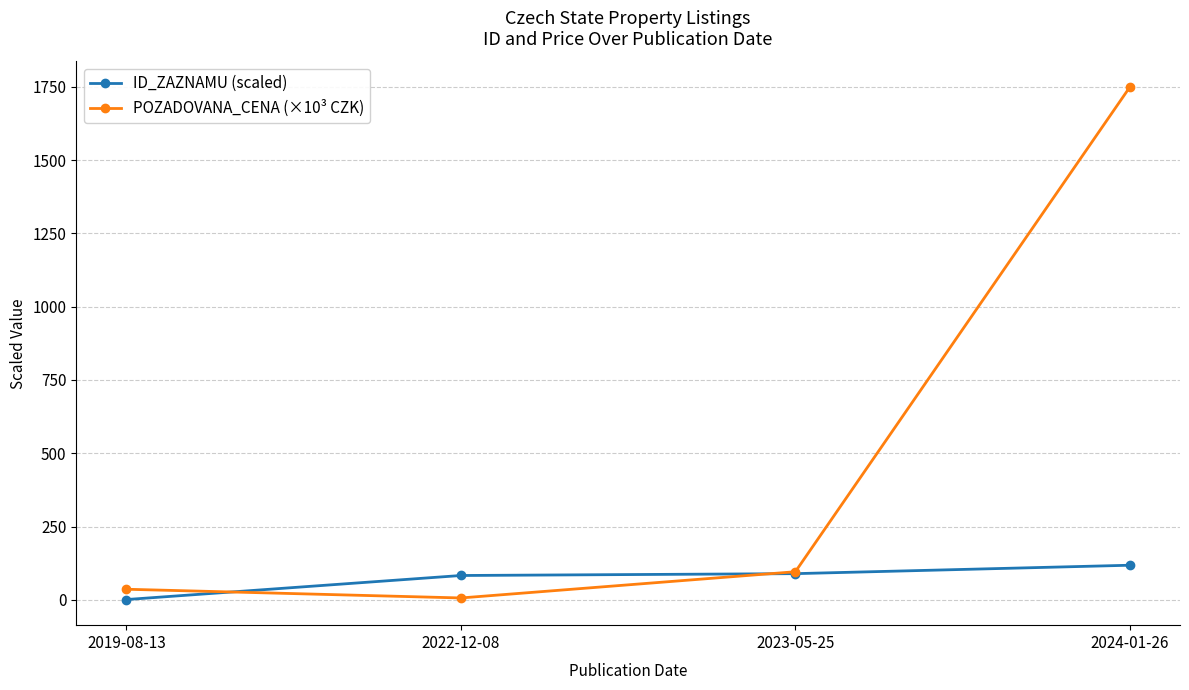

What is the sum of all POZADOVANA_CENA (×10³ CZK) values?

1887.5